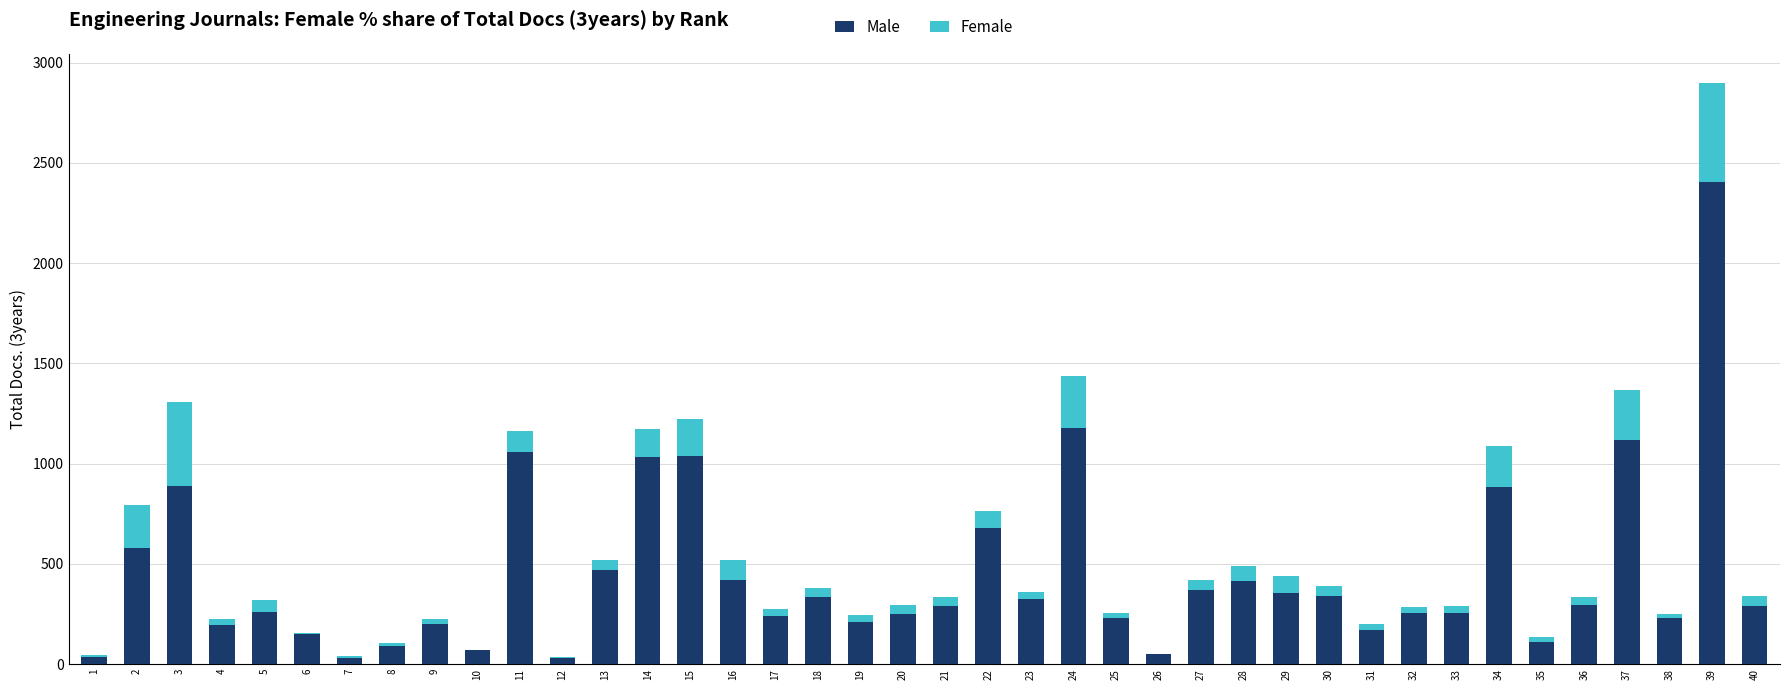

At which category is the sum across all series the highest?

39